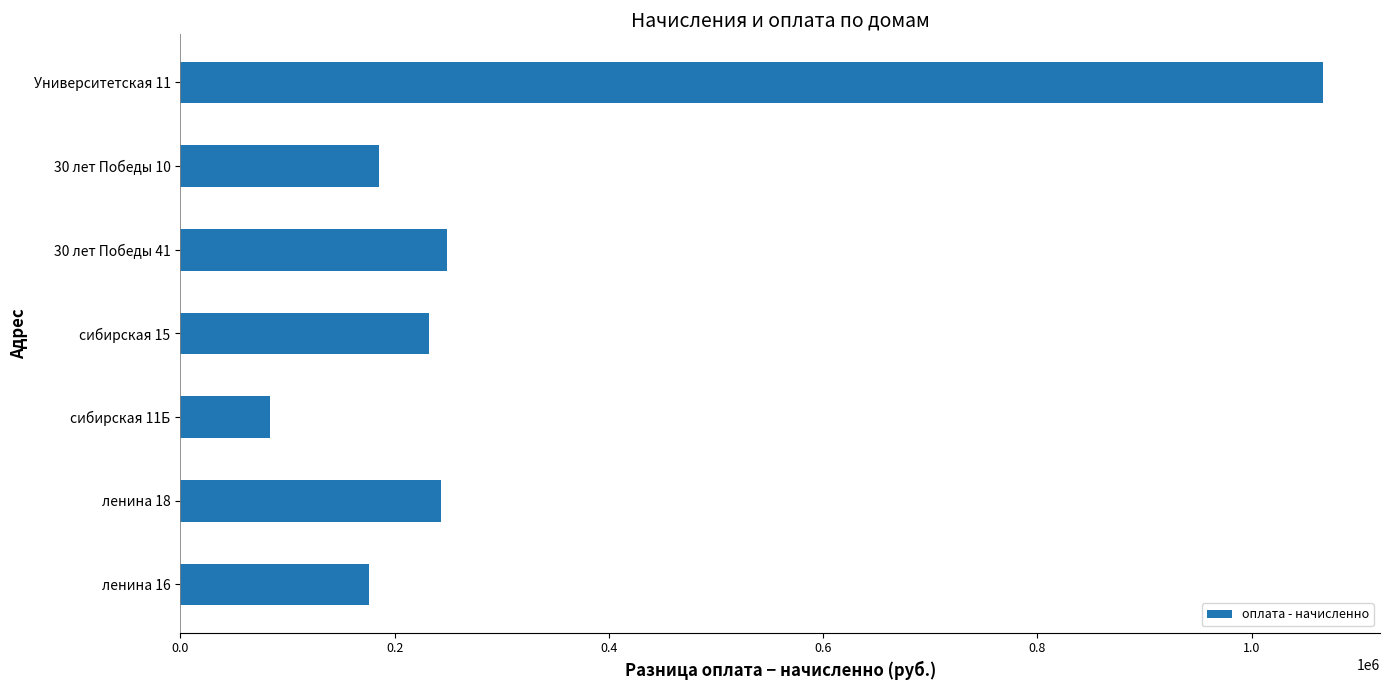

What is the ratio of the value at ленина 18 to the value at 30 лет Победы 10?

1.3